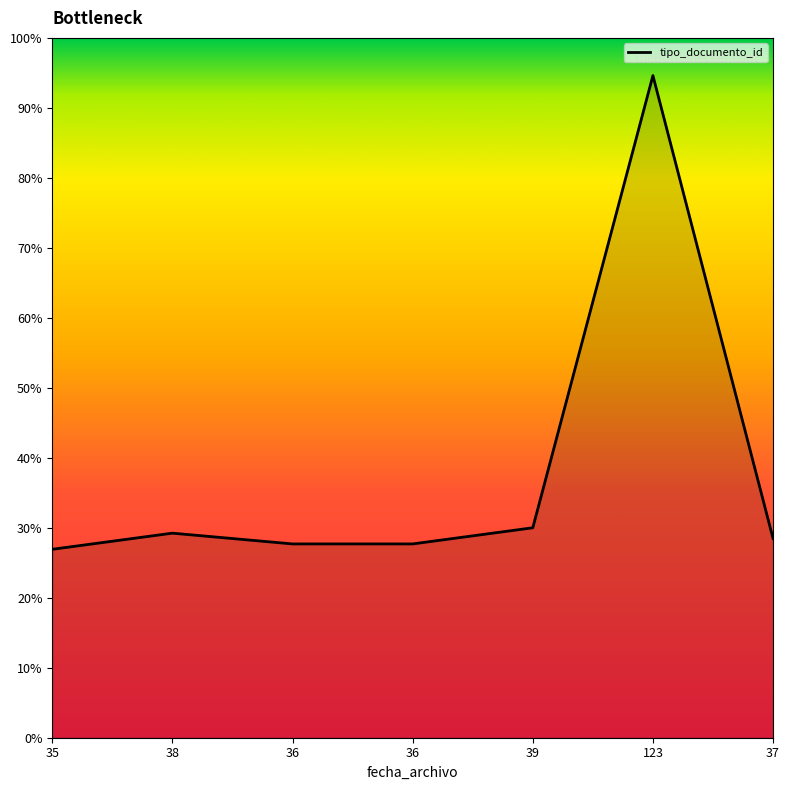

Does the chart have visible grid lines?

No